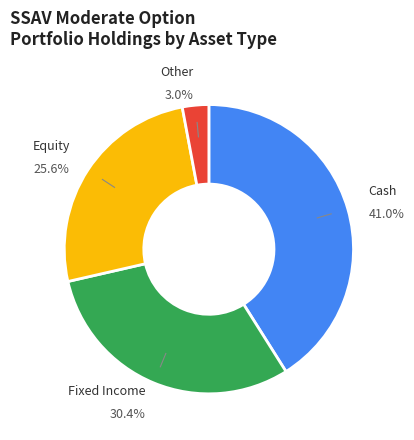

Does any single category account for the majority?

No